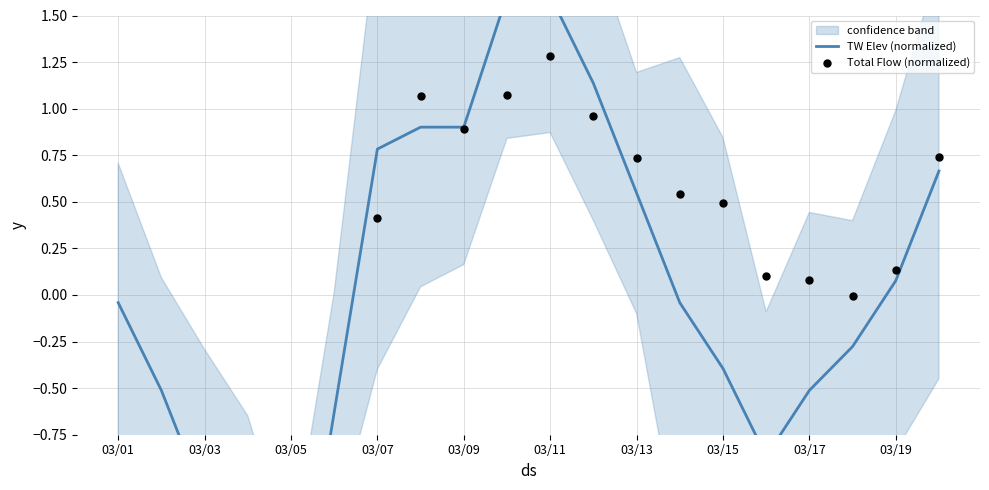

What are all the series names shown in the legend?

TW Elev (normalized), Total Flow (normalized)